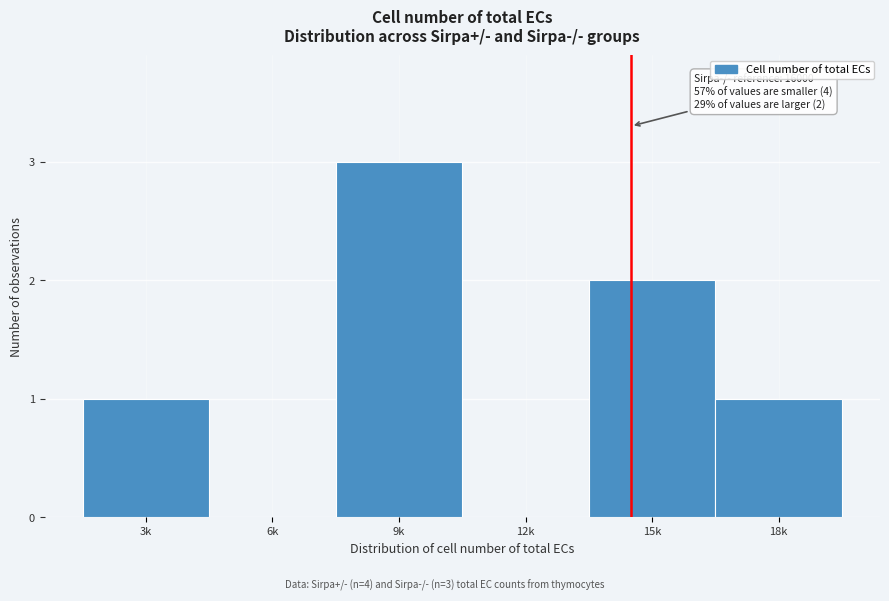

Reading left to right, what are all the values shown in this chart?

3k=1	6k=0	9k=3	12k=0	15k=2	18k=1